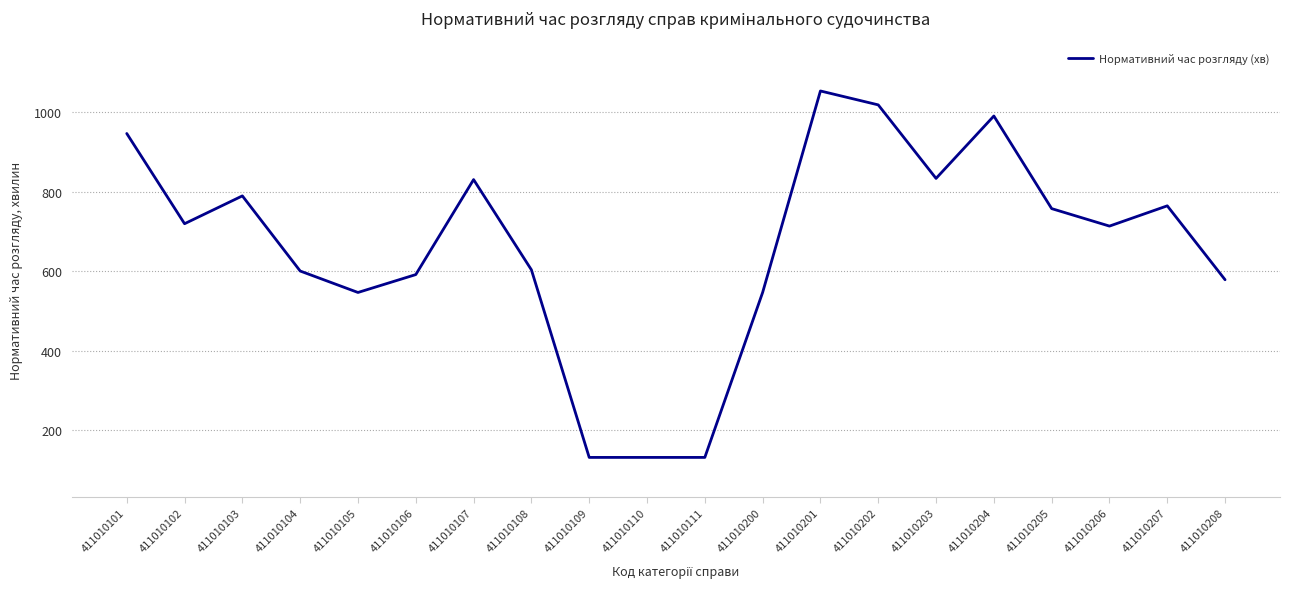

What is the difference between the maximum and minimum values?

922